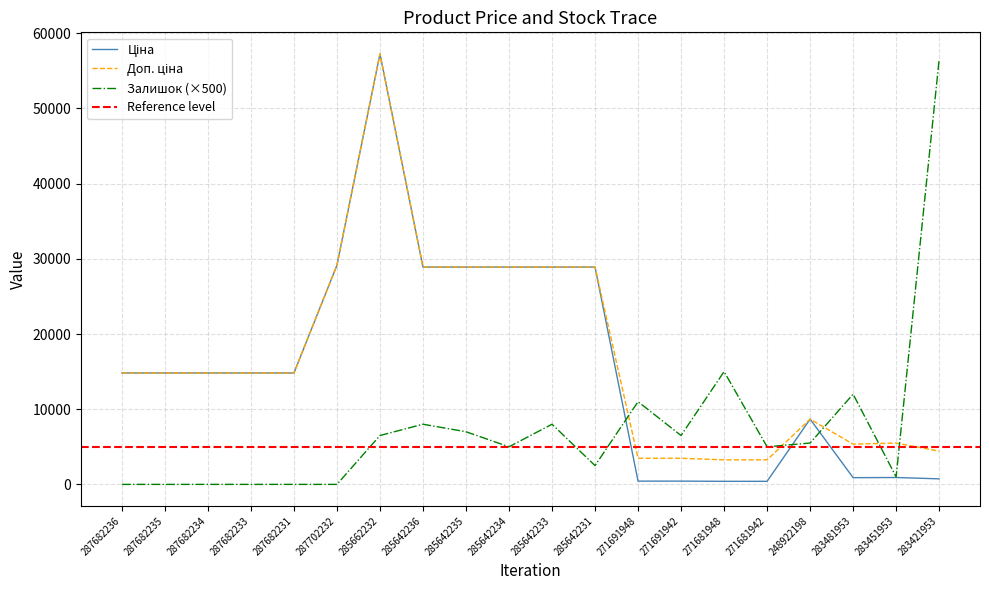

Reading left to right, list all the values displayed in this chart.

Ціна: 14817.6	14817.6	14817.6	14817.6	14817.6	29152.3	57258.0	28901.7	28901.7	28901.7	28901.7	28901.7	434.3	434.3	408.2	408.2	8679.5	892.2	915.8	737.2
Доп. ціна: 14817.6	14817.6	14817.6	14817.6	14817.6	29152.3	57258.0	28901.7	28901.7	28901.7	28901.7	28901.7	3474.1	3474.1	3265.8	3265.8	8679.5	5353.1	5495.0	4423.0
Залишок: 0.0	0.0	0.0	0.0	0.0	0.0	6500.0	8000.0	7000.0	5000.0	8000.0	2500.0	11000.0	6500.0	15000.0	5000.0	5500.0	12000.0	1000.0	56500.0